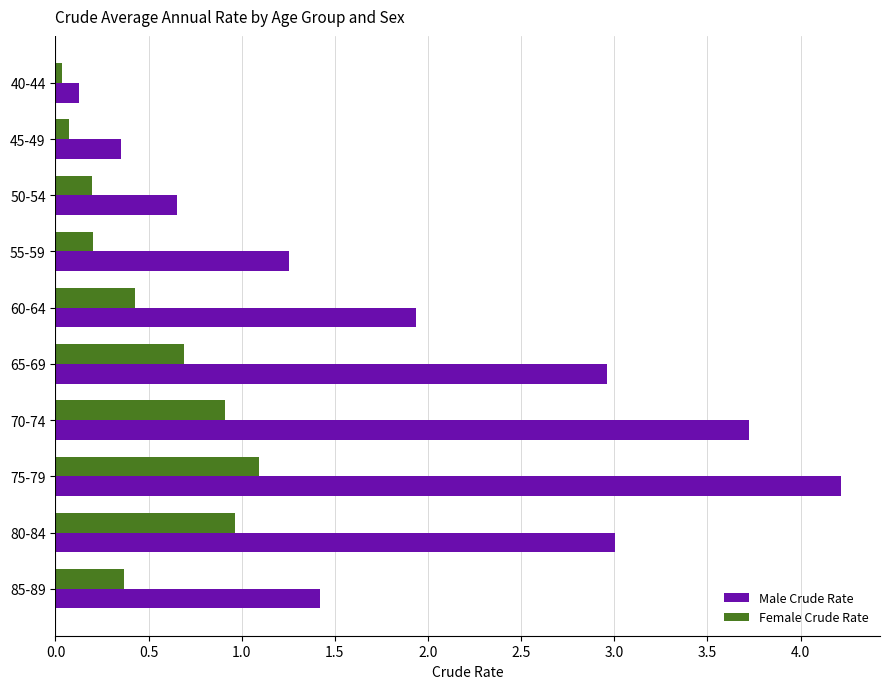

Which series has the widest spread of values?

Male Crude Rate